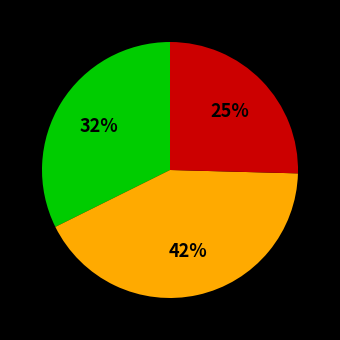

Does any single category account for the majority?

No